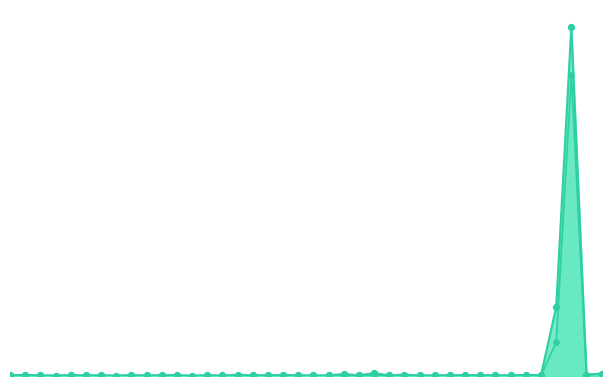

Which series contains the lowest Y value?

P2